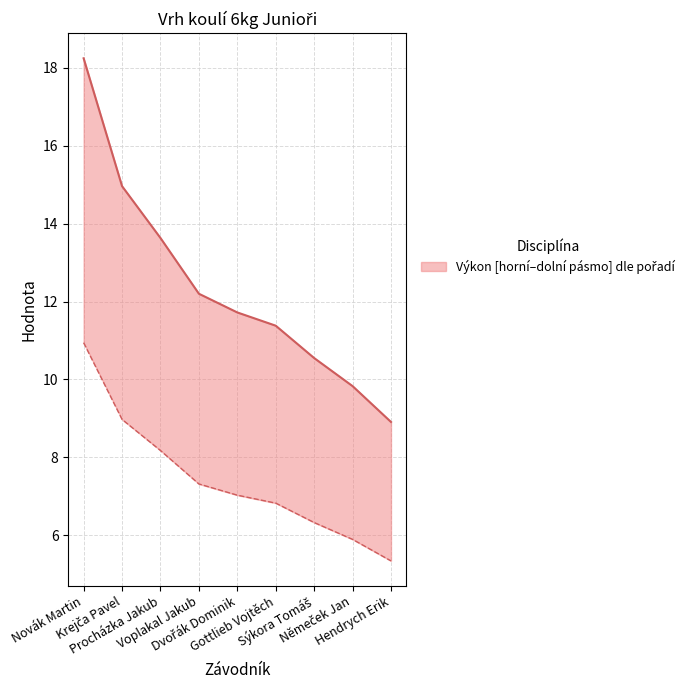

True or false: the data shows 13.6 at Procházka Jakub.

True